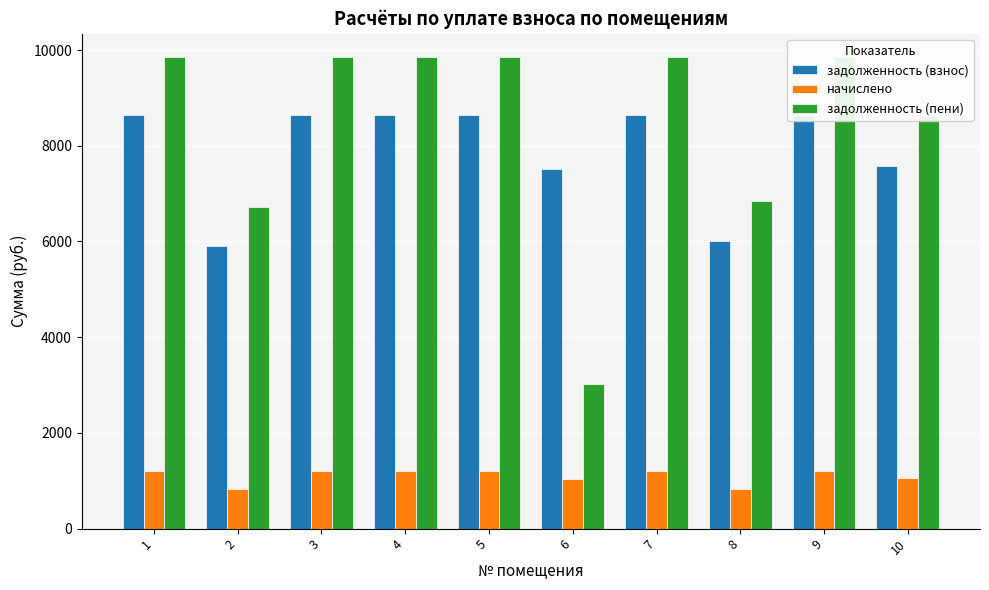

Which category has the highest value across all series?

1